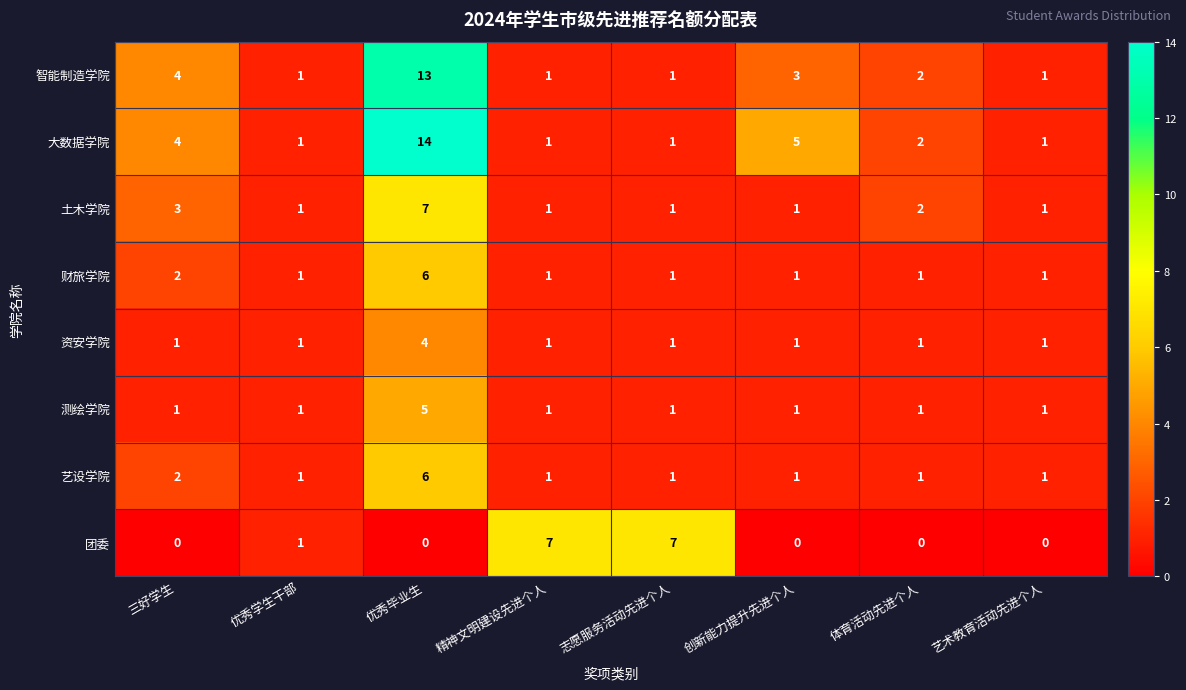

Is the value of 大数据学院 at 创新能力提升先进个人 greater than the value of 资安学院 at 精神文明建设先进个人?

Yes